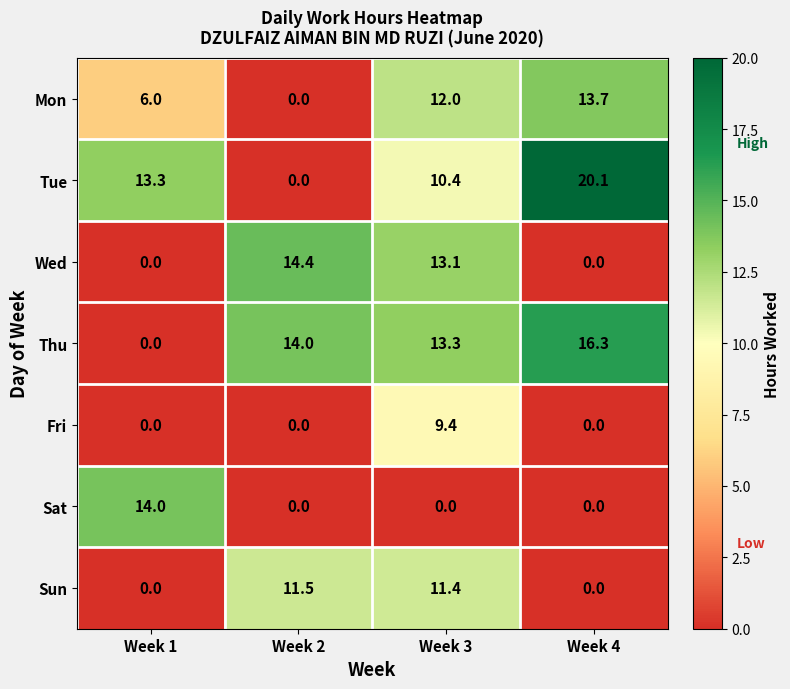

How many positive values does the Tue series have?

3